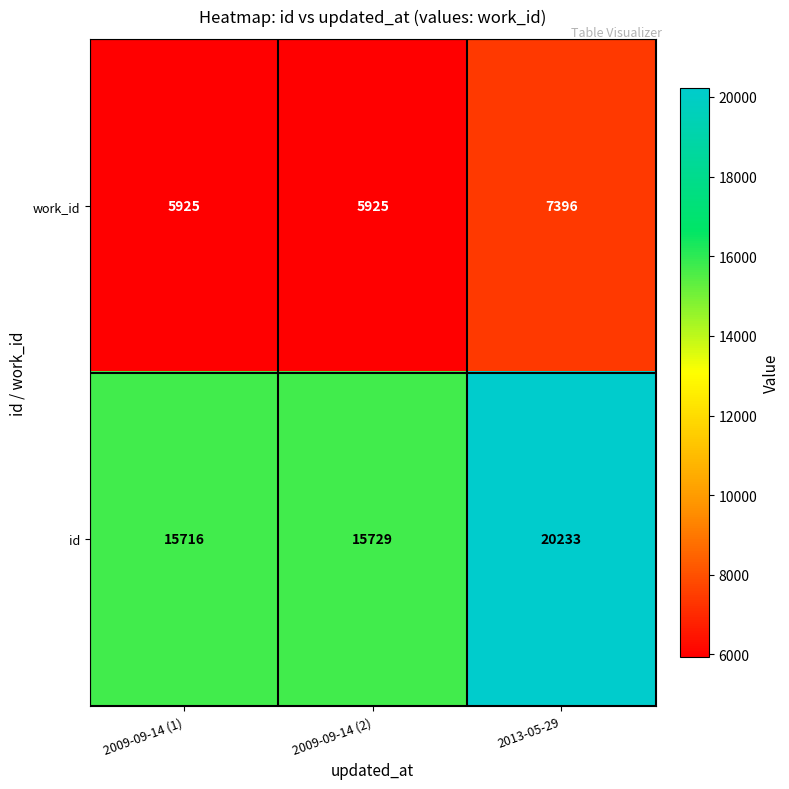

Which series has the widest spread of values?

id